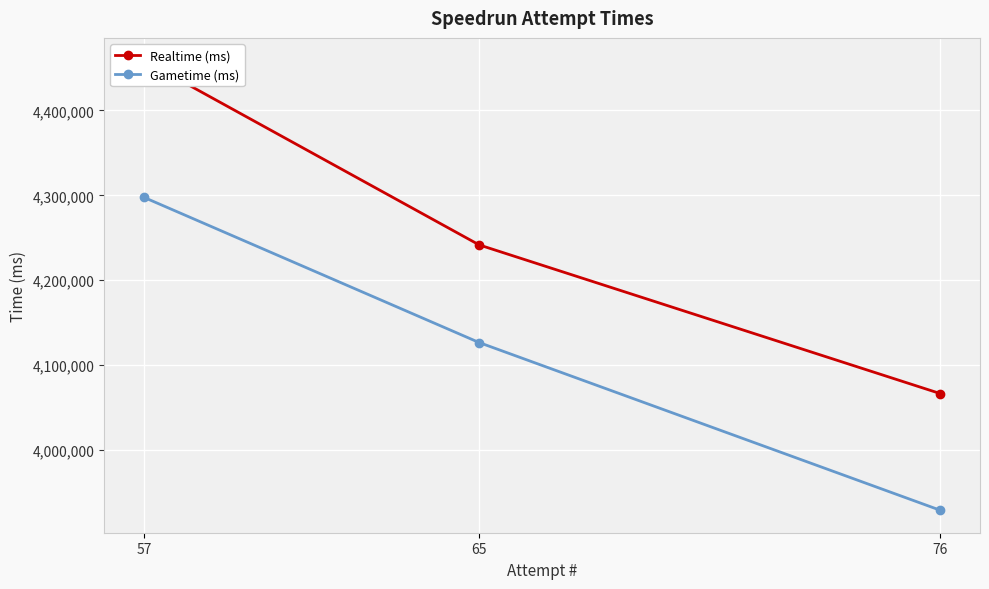

Reading right to left, extract all data points from this chart.

Realtime (ms): 57=4459084	65=4241519	76=4066302
Gametime (ms): 57=4297590	65=4126399	76=3928743